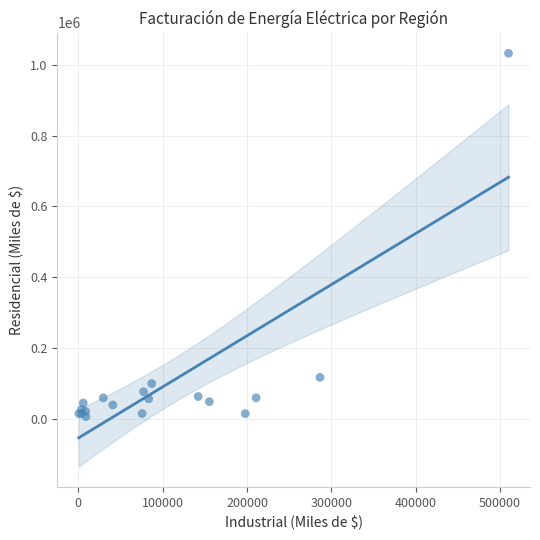

What Y value in the scatter plot is closest to 519131?

116583.1